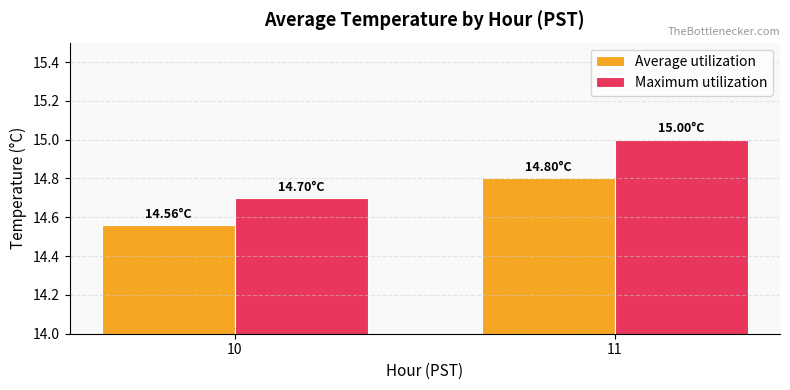

What is the value of the Average utilization bar at the 2nd from the left?

14.8